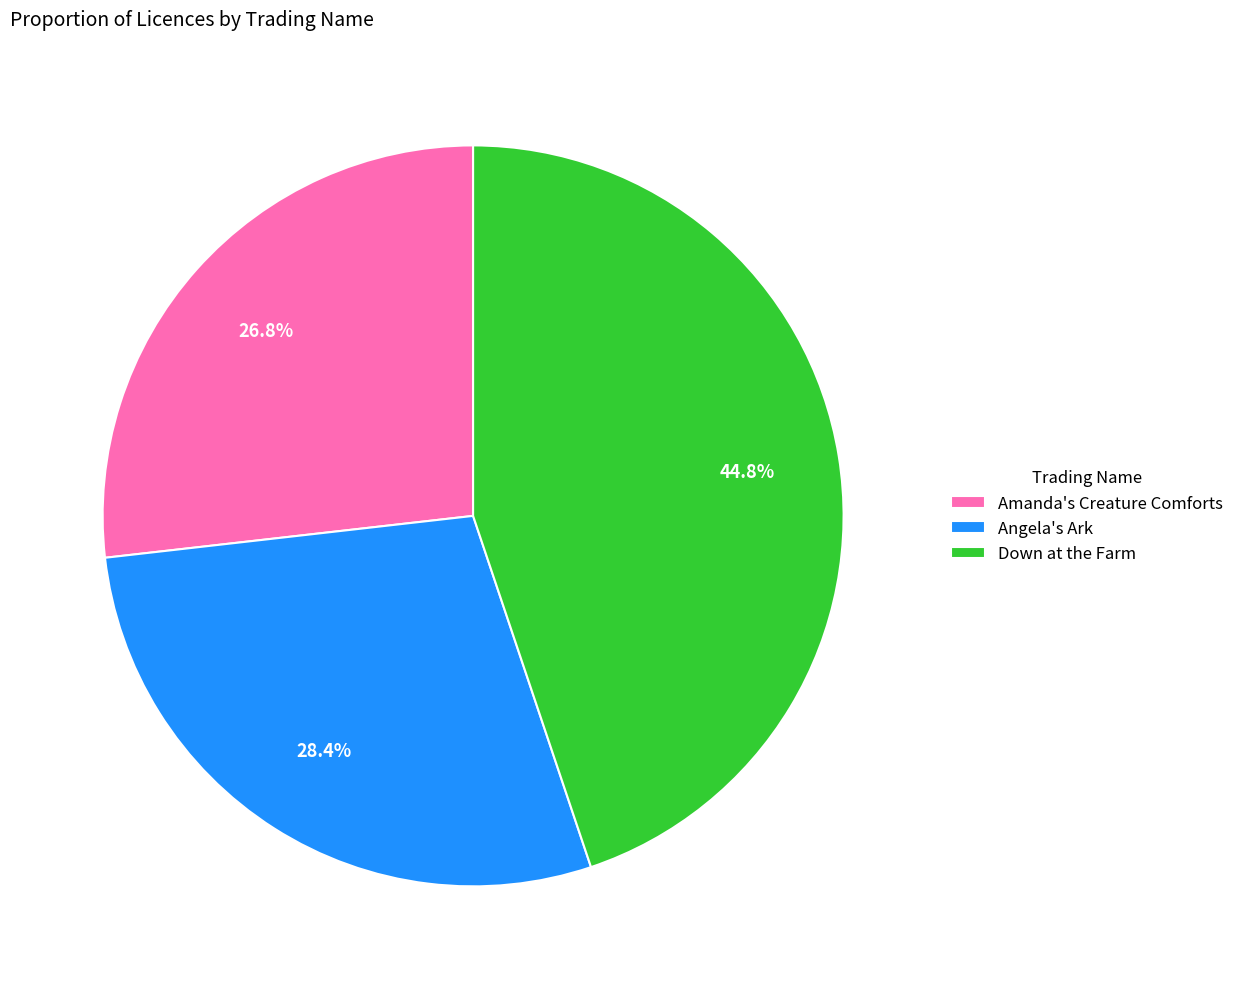

Is there a majority slice in this chart?

No